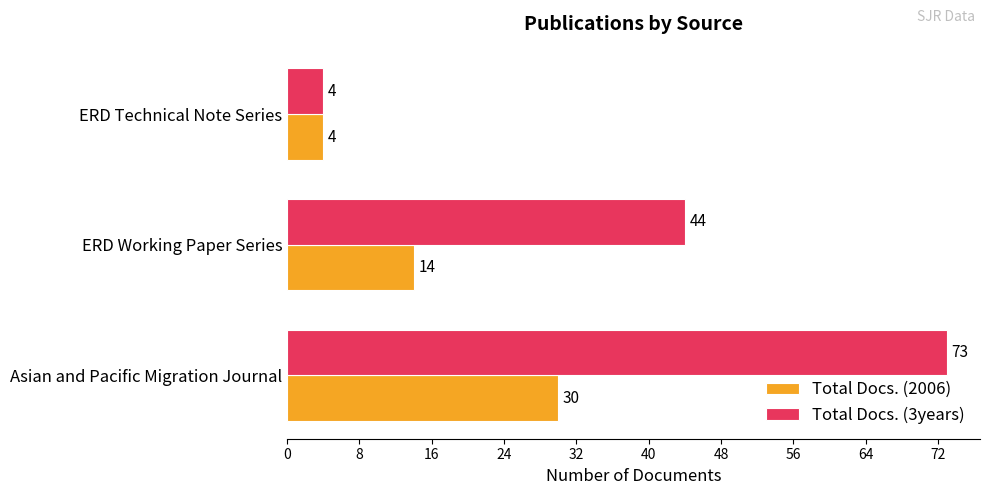

Between Asian and Pacific Migration Journal and ERD Working Paper Series, which series saw the biggest shift?

Total Docs. (3years)